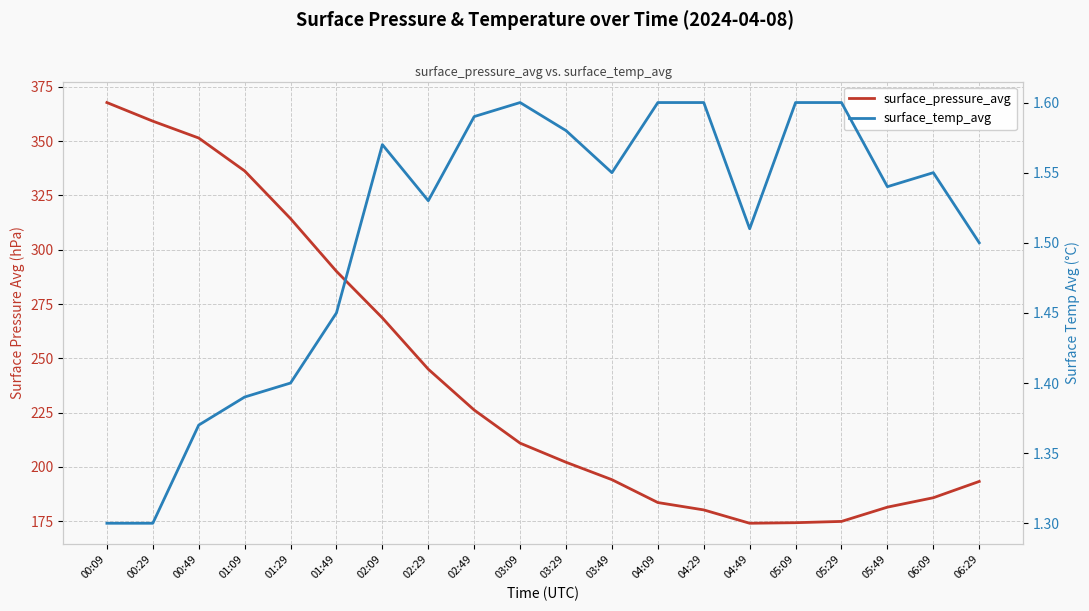

What value does the surface_temp_avg series have at 03:29?

1.6